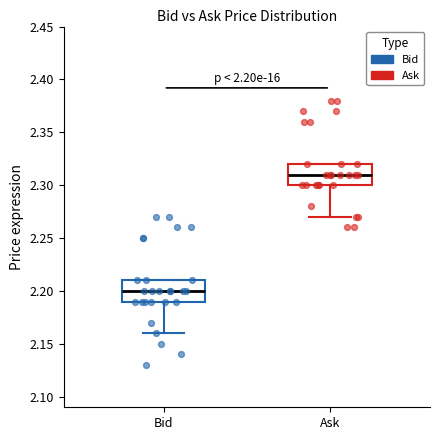

Which box has the highest median line?

Ask